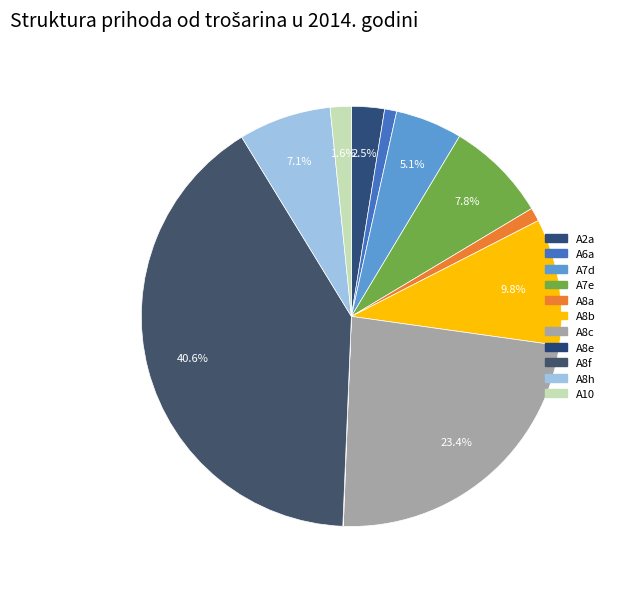

Rank the categories by value from highest to lowest.

A8f, A8c, A8b, A7e, A8h, A7d, A2a, A10, A8a, A6a, A8e